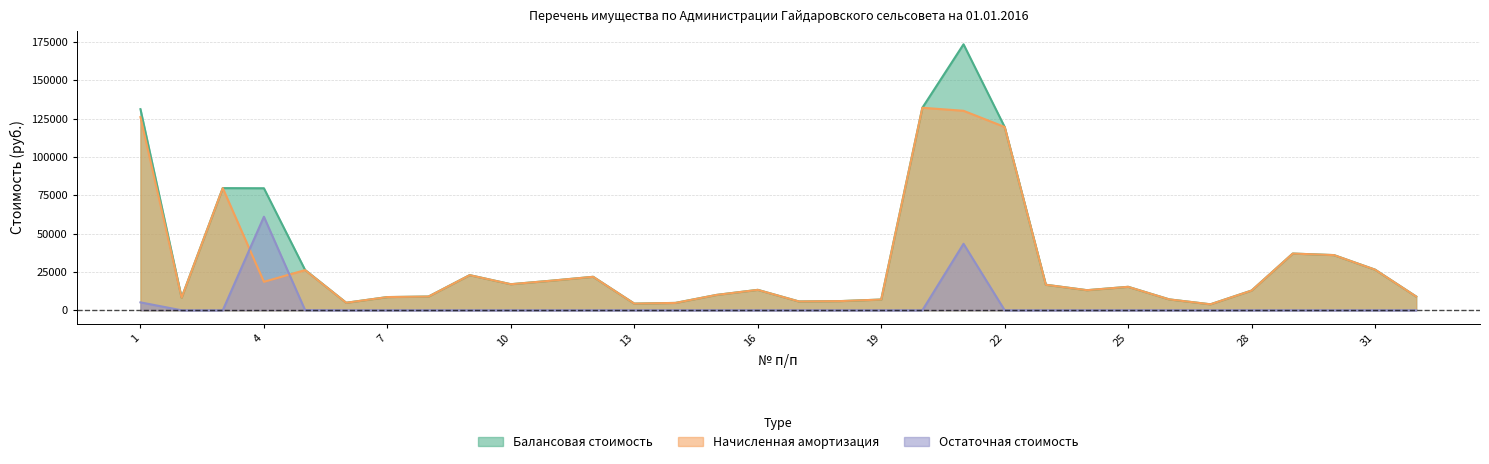

Is it true that Начисленная амортизация equals 26214.6 at 5?

True